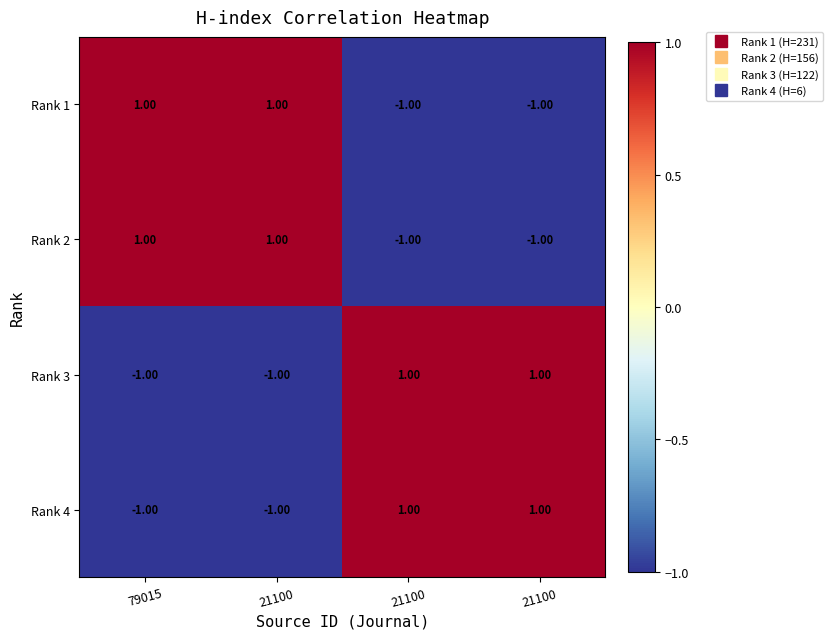

At which category is the sum across all series the highest?

21100